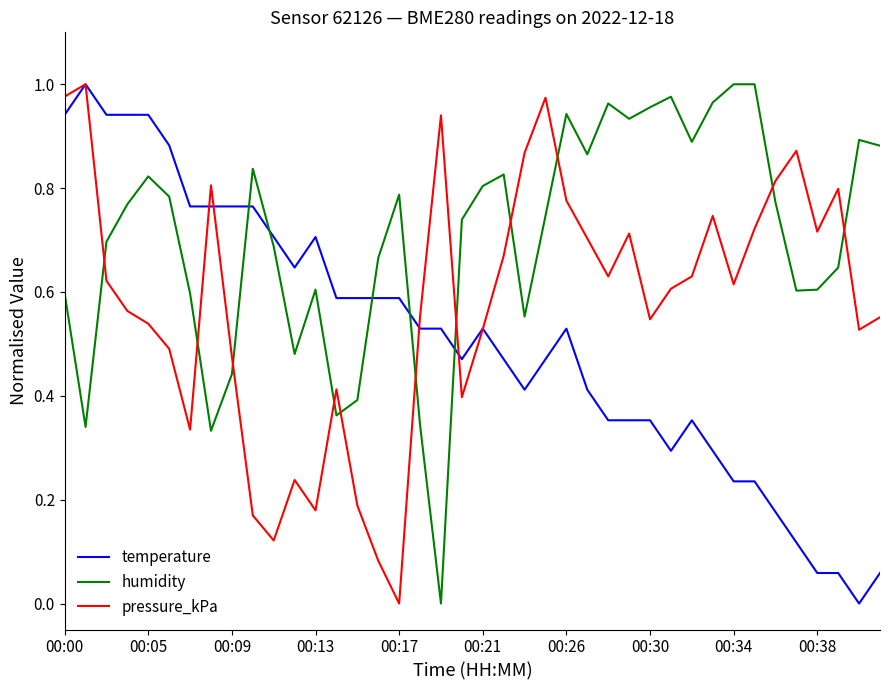

Rank the series by their average value, from highest to lowest.

humidity, pressure_kPa, temperature